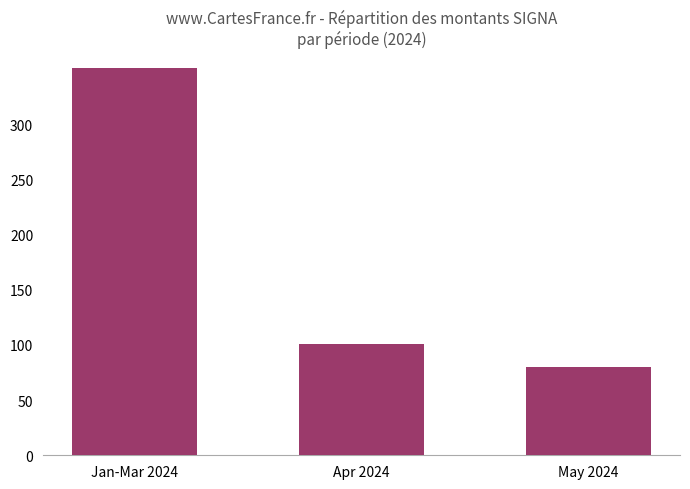

The value at Jan-Mar 2024 is 534.0. True or false?

False